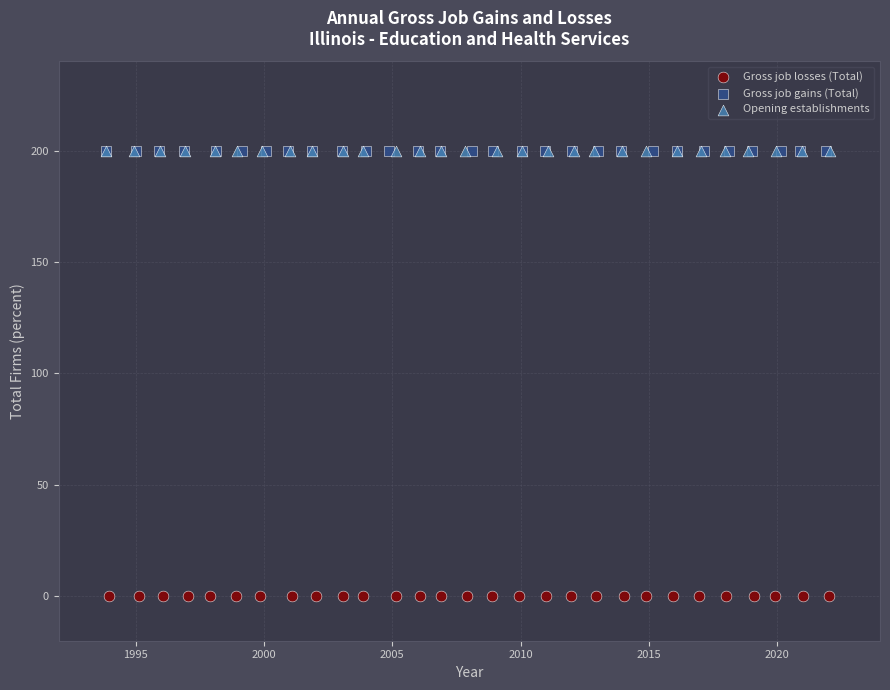

Which series reaches the minimum Y coordinate?

Gross job losses (Total)